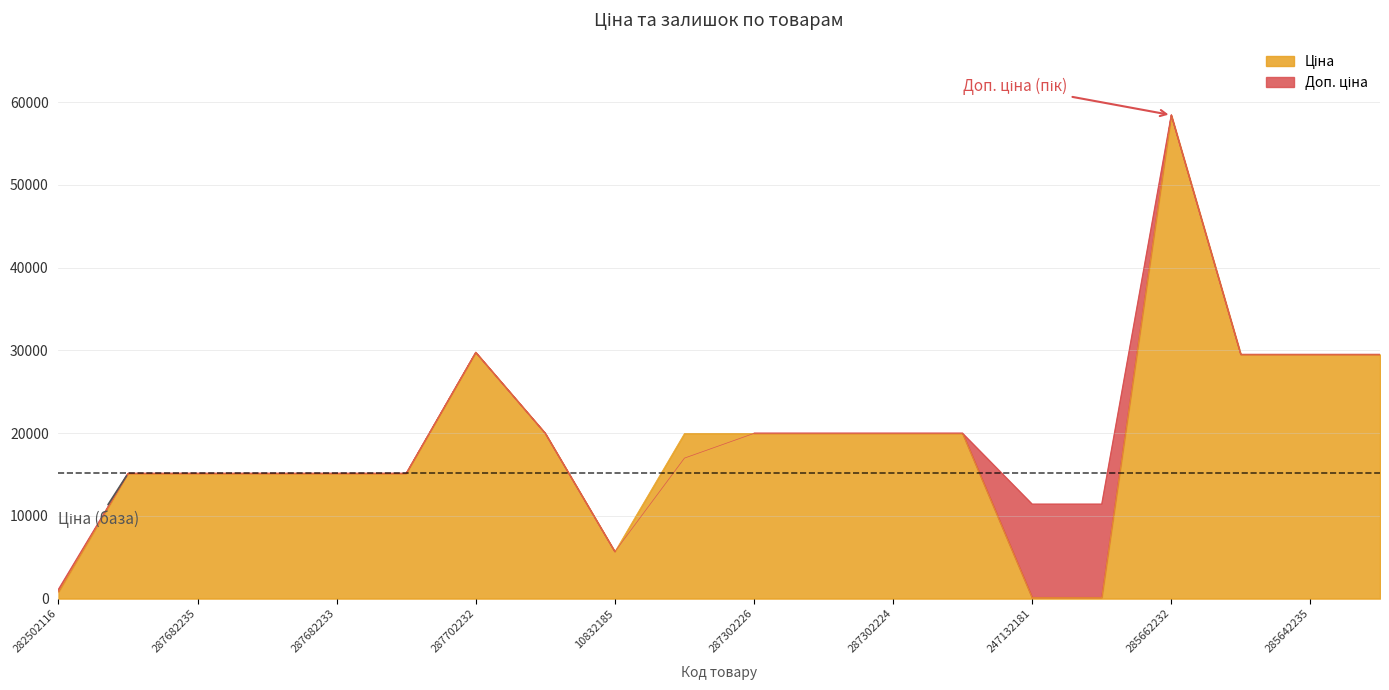

True or false: Ціна has a value of 35.6 at 247132181.

False